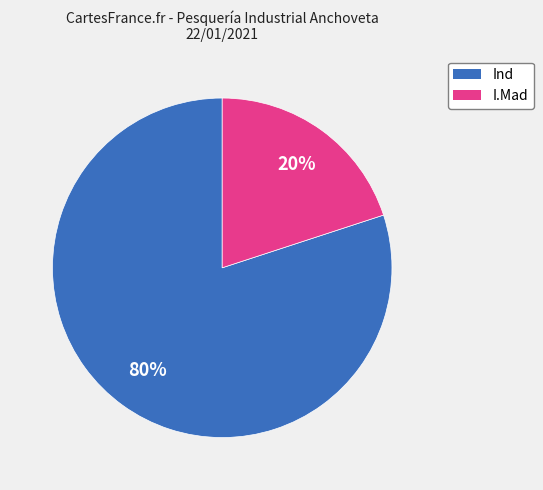

To the nearest percent, what is the combined percentage of Ind and I.Mad?

100%